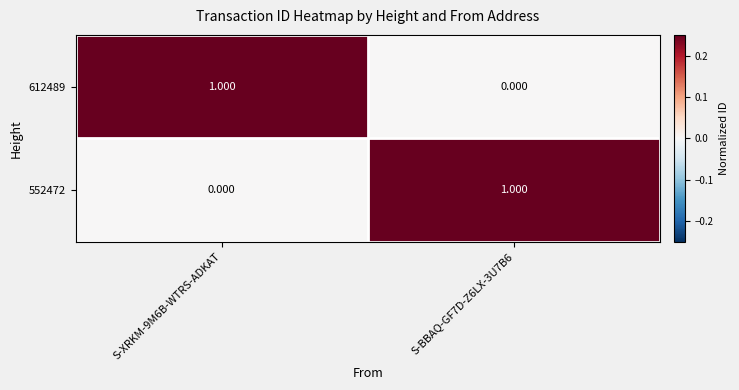

How many distinct data groups are displayed?

2